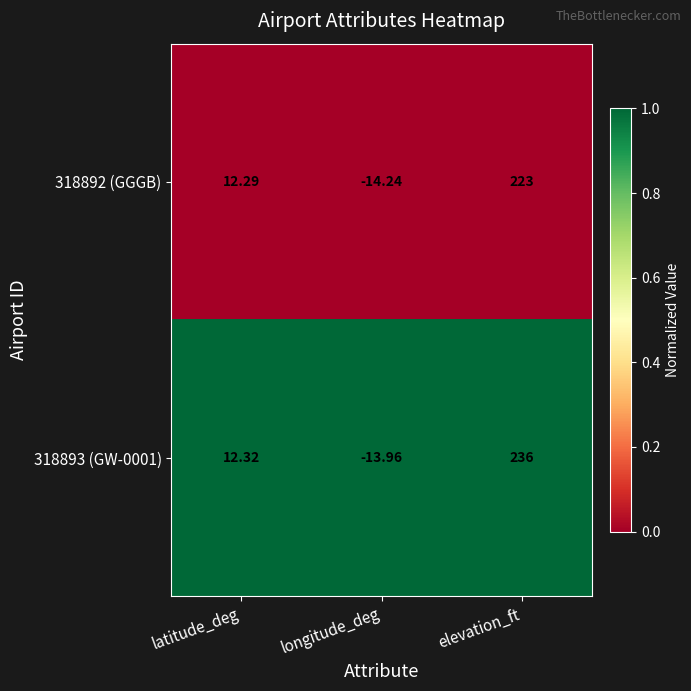

At which category is the sum across all series the highest?

elevation_ft